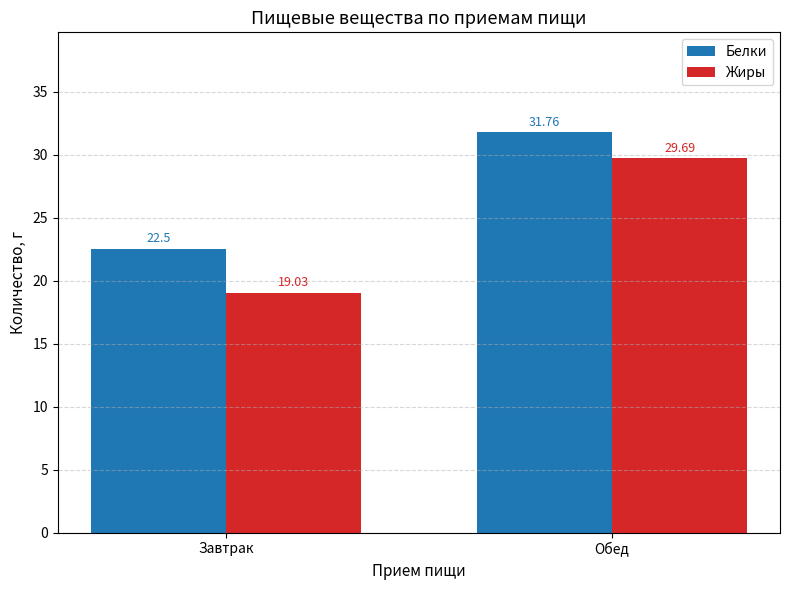

Does the chart contain any negative values?

No